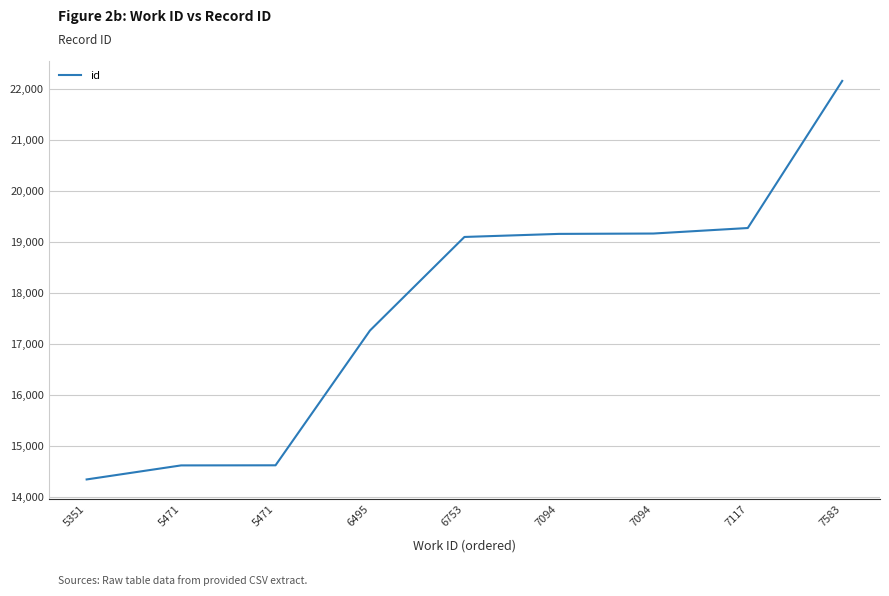

Reading left to right, extract all data points from this chart.

5351=14352	5471=14627	5471=14629	6495=17270	6753=19103	7094=19163	7094=19170	7117=19278	7583=22160